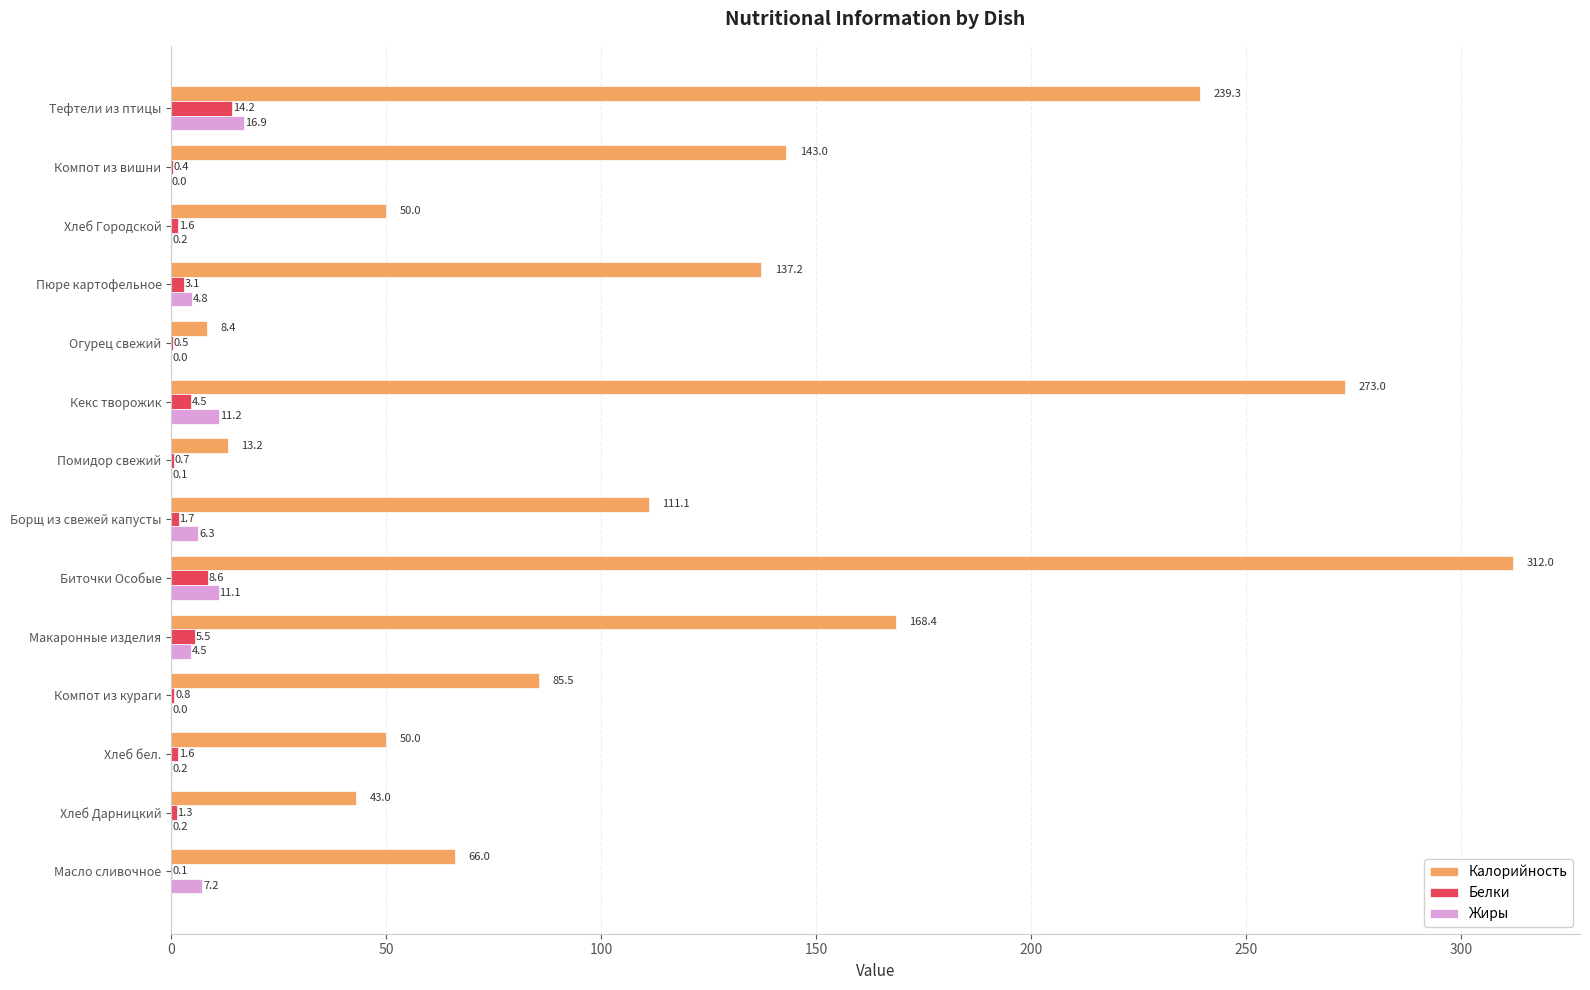

What is the sum of the Калорийность values at Компот из вишни and Хлеб Дарницкий?

186.0